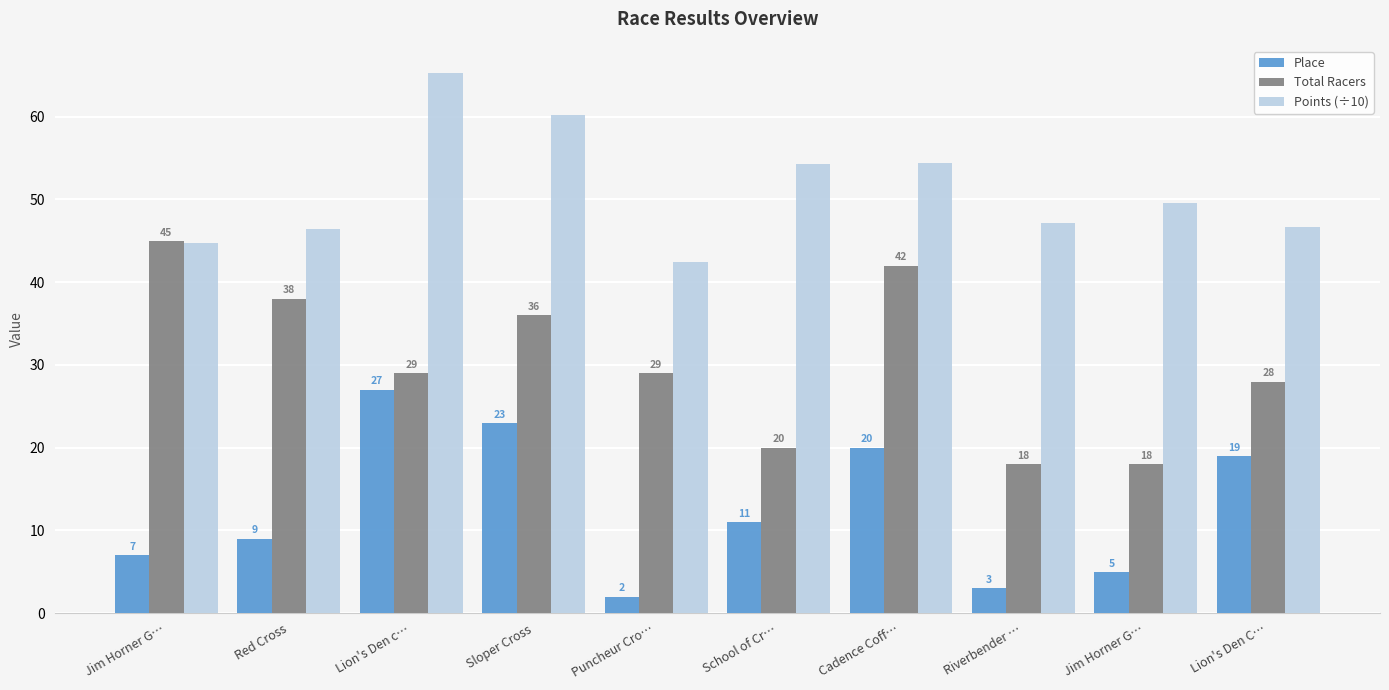

What is the sum of the Points (÷10) values at Lion's Den c… and Cadence Coff…?

119.8